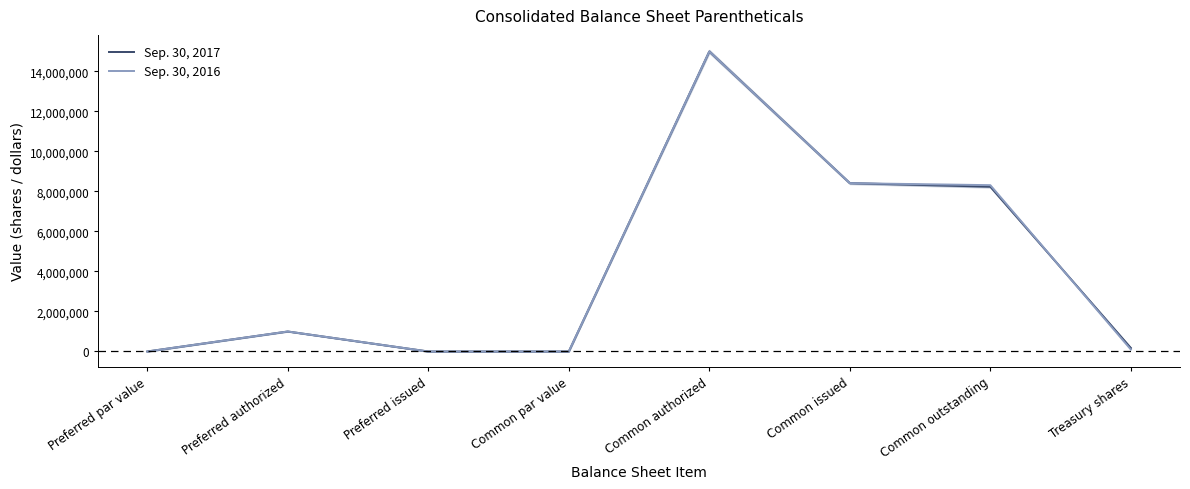

Which series ends up on top after the final intersection of Sep. 30, 2016 and Sep. 30, 2017?

Sep. 30, 2017